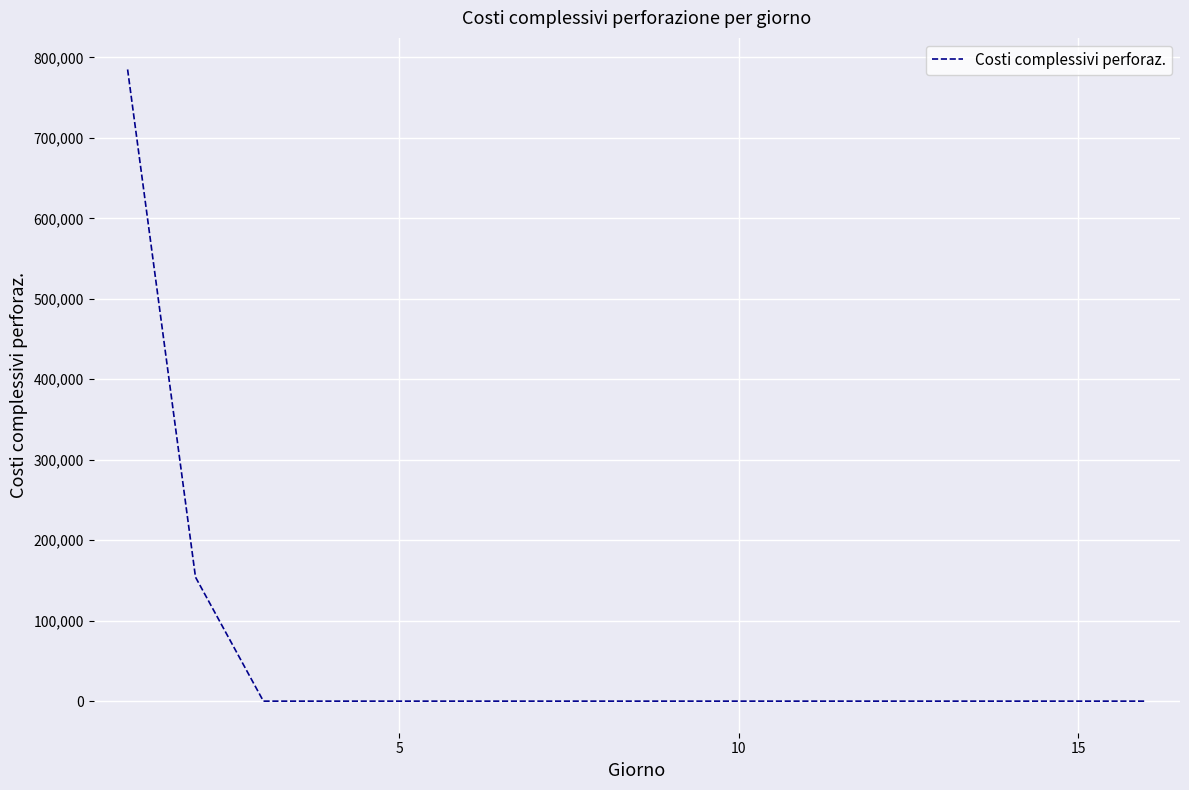

What is the difference between the maximum and minimum values?

785000